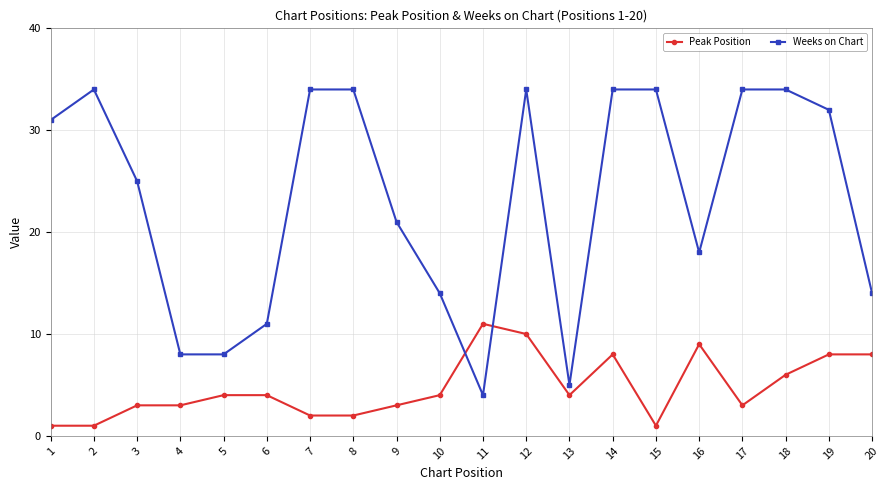

Which series has the largest range (max minus min)?

Weeks on Chart